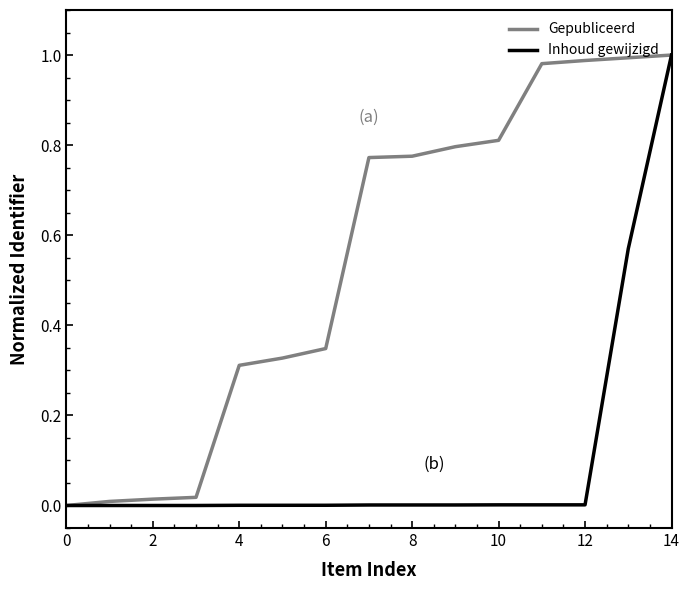

Rank the series by their average value, from lowest to highest.

Inhoud gewijzigd, Gepubliceerd